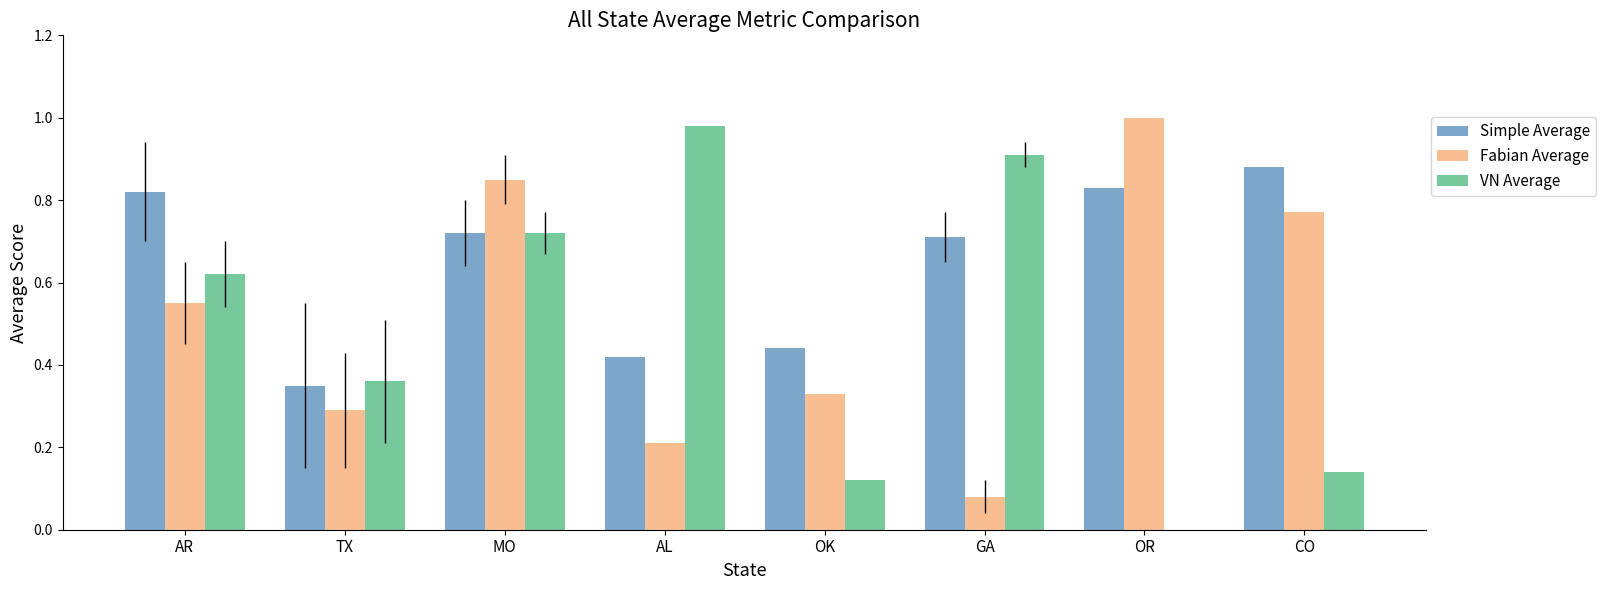

Which series has the largest range (max minus min)?

VN Average